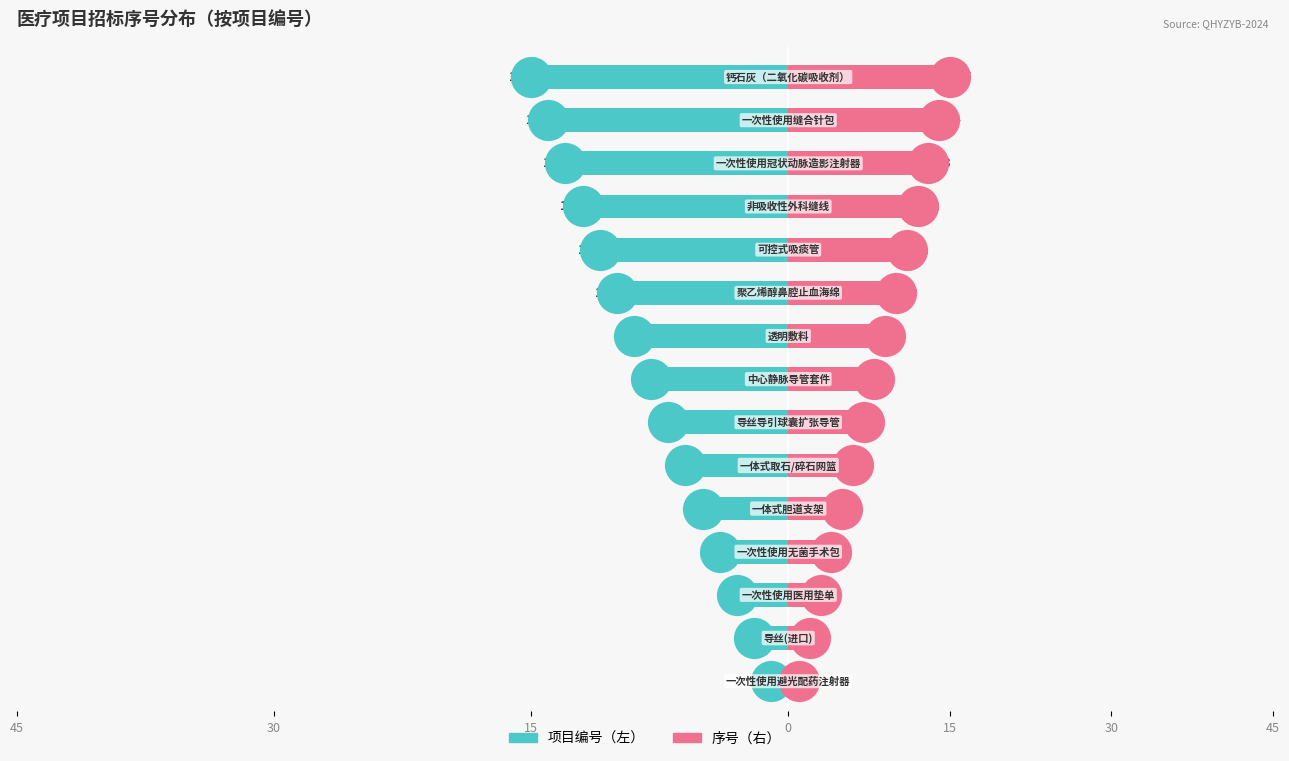

Which series has the largest Y range (max minus min)?

项目编号